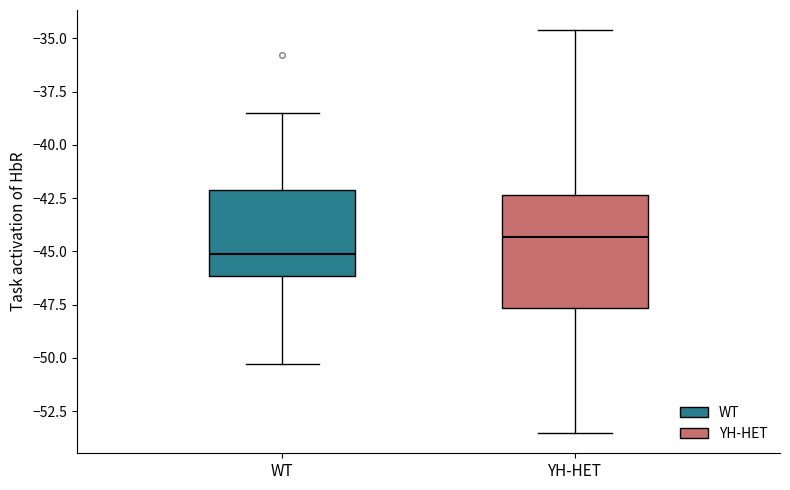

Reading left to right, read every box against the y-axis: the position of its median line, the range the box covers, and the ends of its whiskers. The values are not printed on the chart, so give them approximately, as read against the axis.

WT: median -45.0, box -46.0 to -42.0, whiskers -50.5 to -38.5
YH-HET: median -44.5, box -47.5 to -42.5, whiskers -53.5 to -34.5